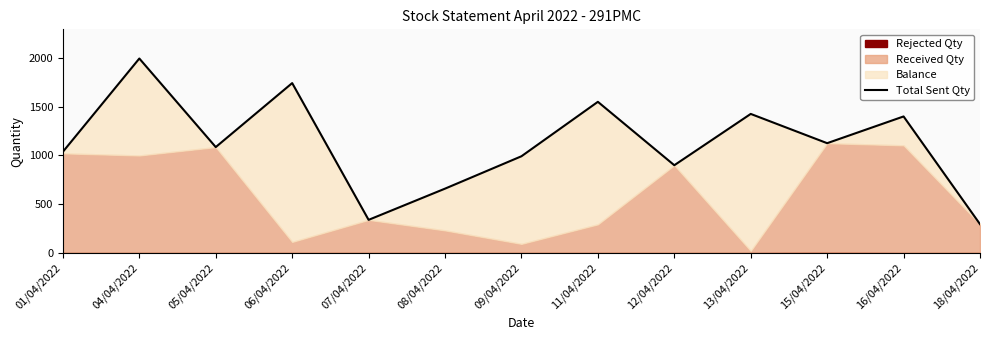

What is the change in value from 07/04/2022 to 09/04/2022?

+652